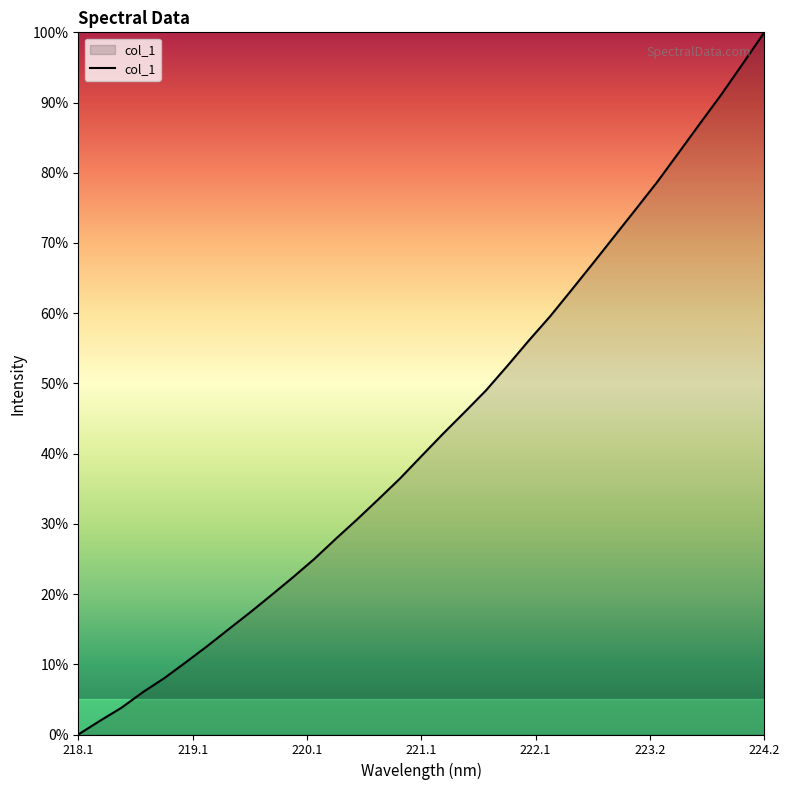

What is the maximum value shown in the chart?

100.0